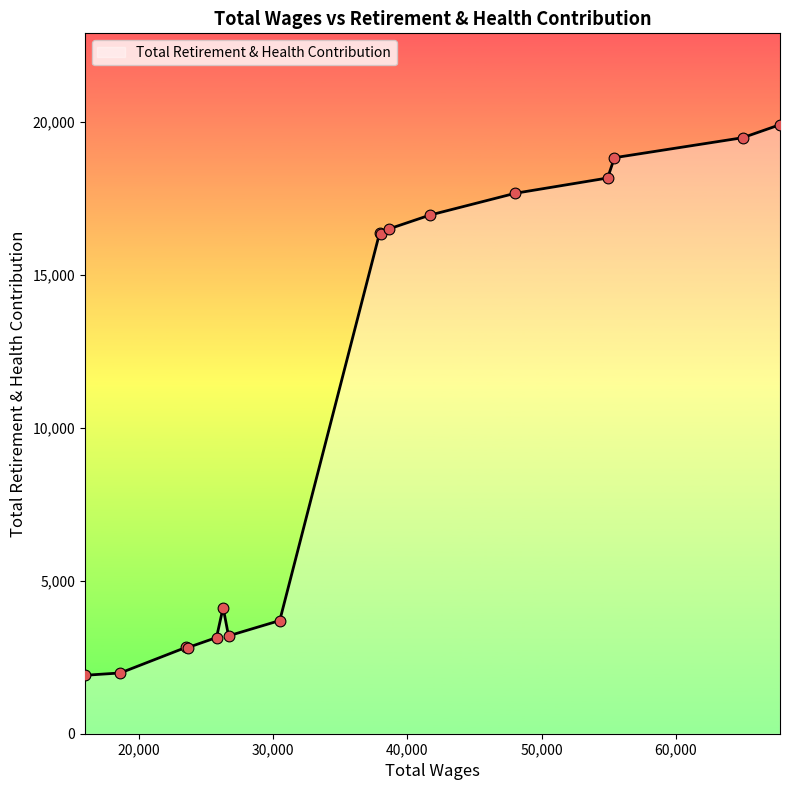

What is the smallest value displayed?

1911